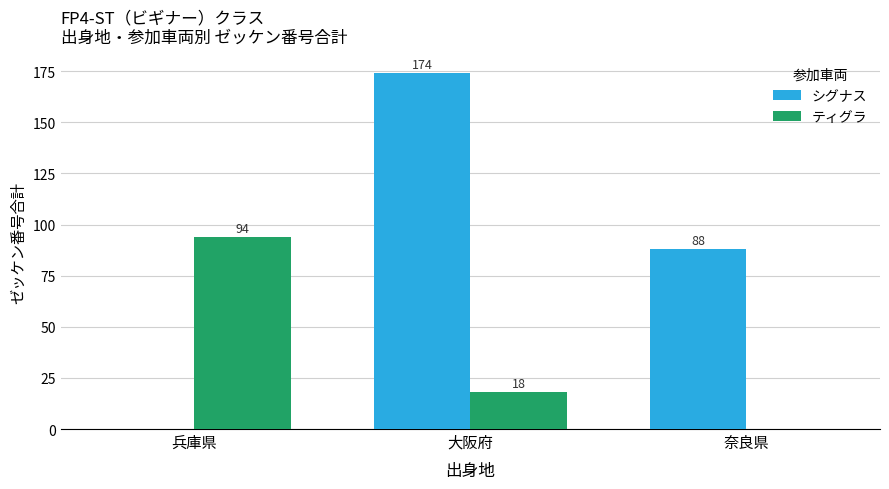

What are all the series names shown in the legend?

シグナス, ティグラ